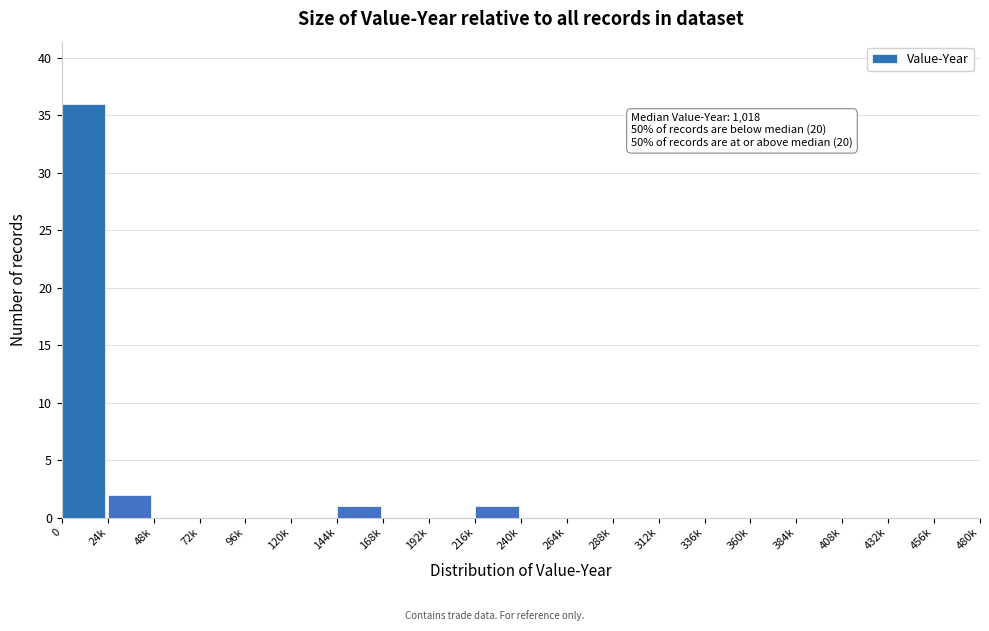

Reading left to right, extract all data points from this chart.

0=36	24k=2	48k=0	72k=0	96k=0	120k=0	144k=1	168k=0	192k=0	216k=1	240k=0	264k=0	288k=0	312k=0	336k=0	360k=0	384k=0	408k=0	432k=0	456k=0